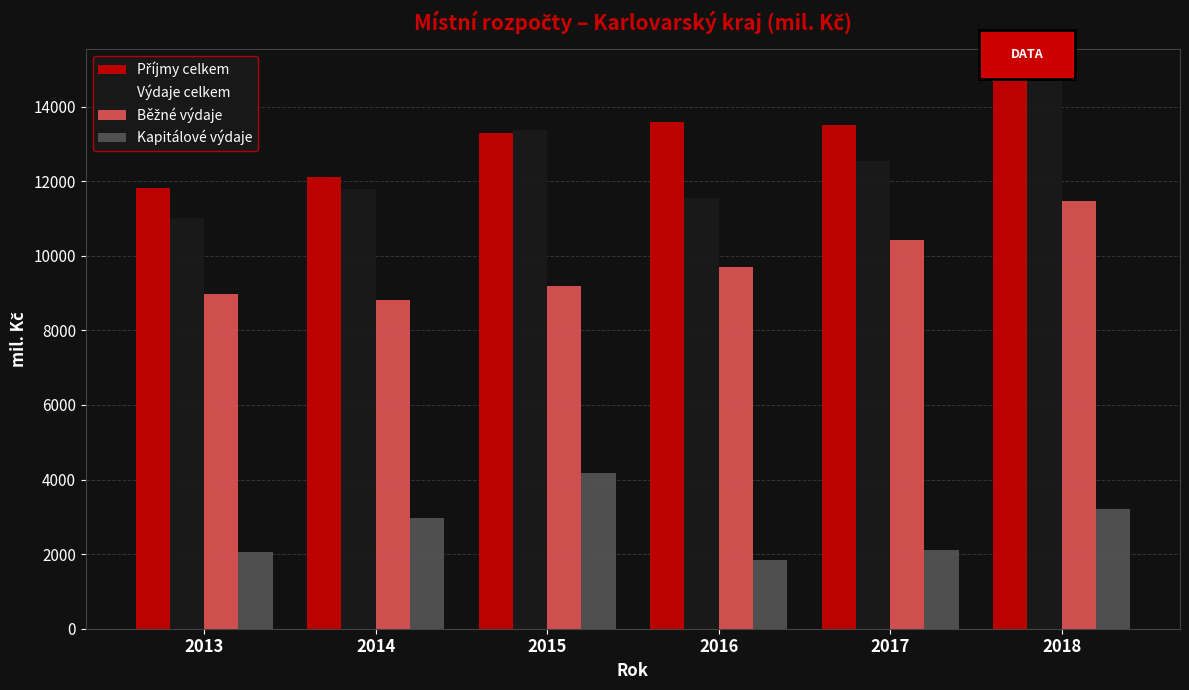

The Kapitálové výdaje series shows 2968.7 at 2017. True or false?

False